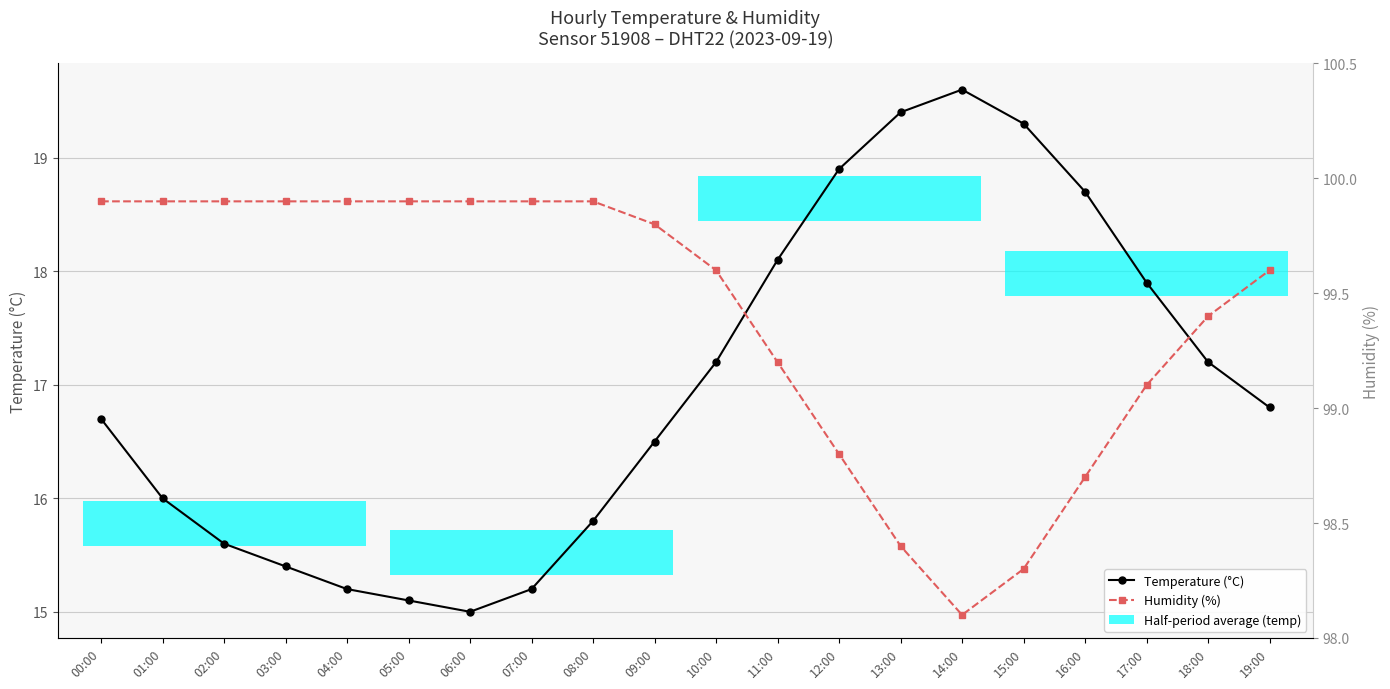

The Humidity (%) series shows 50.1 at 14:00. True or false?

False